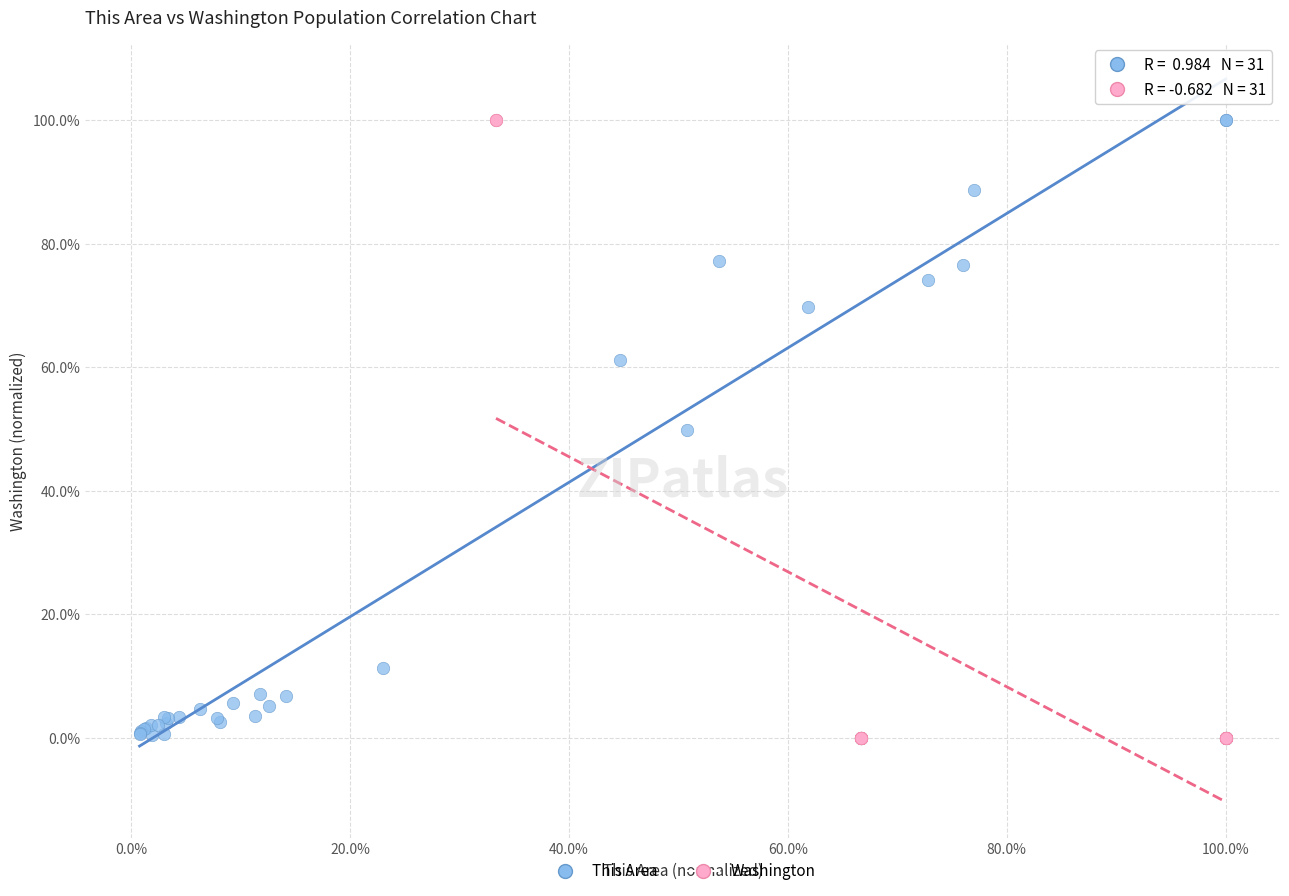

What are all the series names shown in the legend?

This Area, Washington